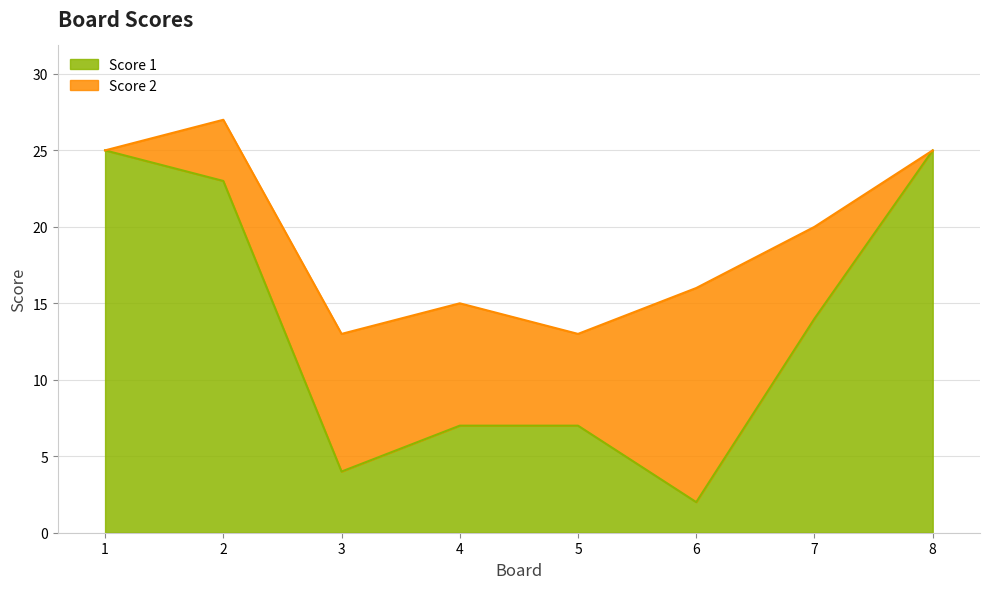

Which has a higher value, 6 or 5?

5